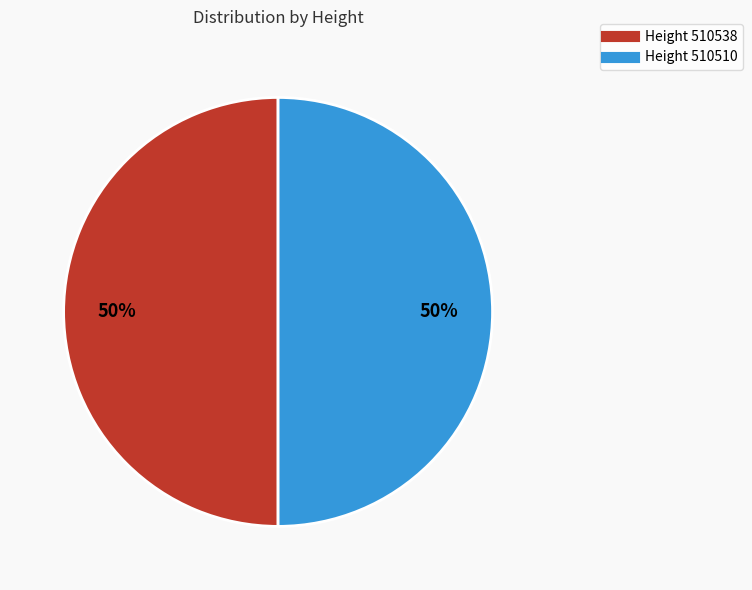

To the nearest percent, what is the average slice percentage?

50%